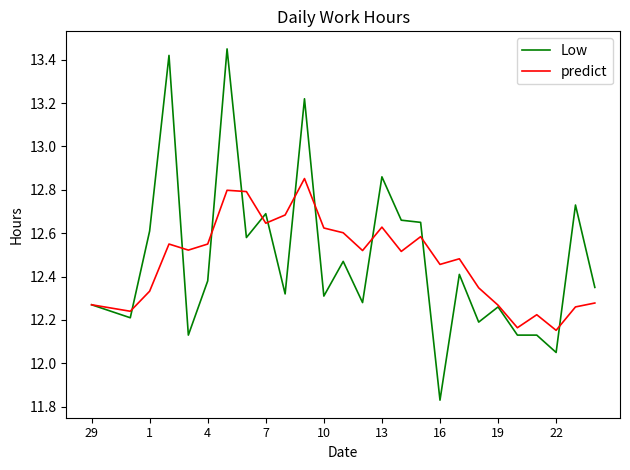

Which series has the widest spread of values?

Low